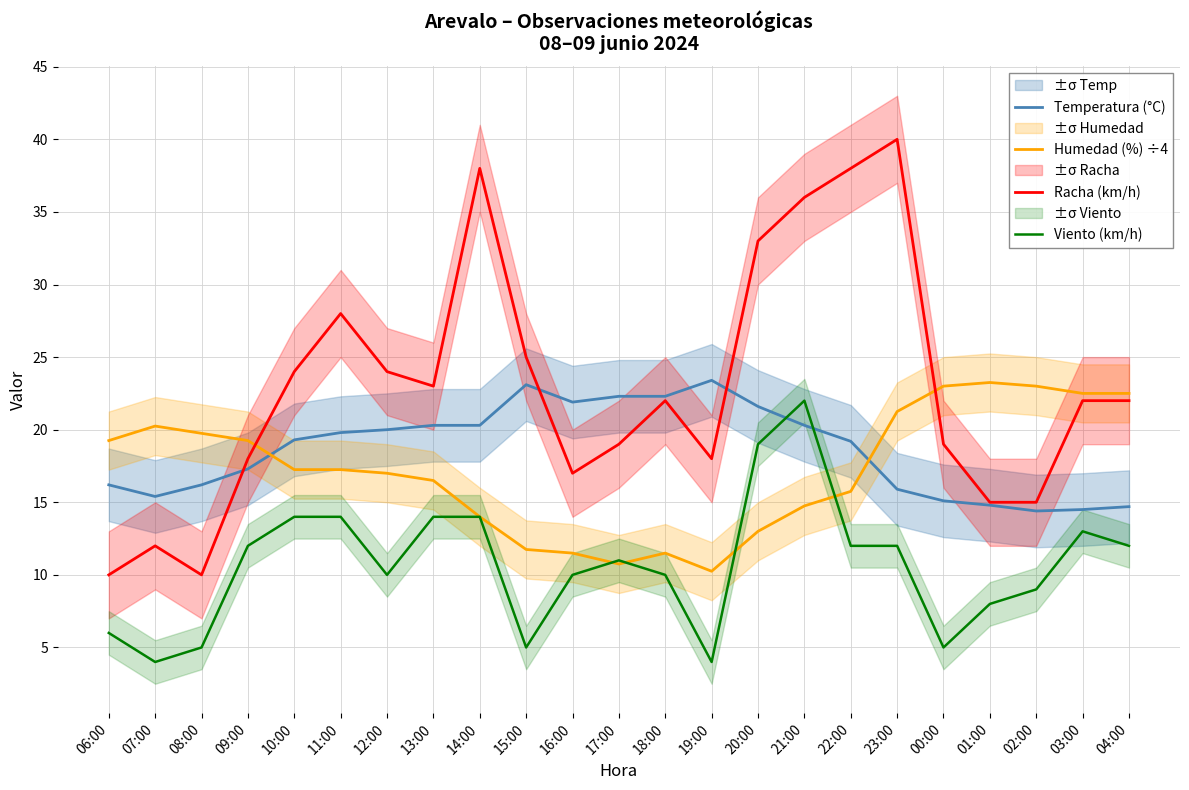

After their last crossing, which series has the higher values: Temperatura (°C) or Humedad (%) ÷4?

Humedad (%) ÷4